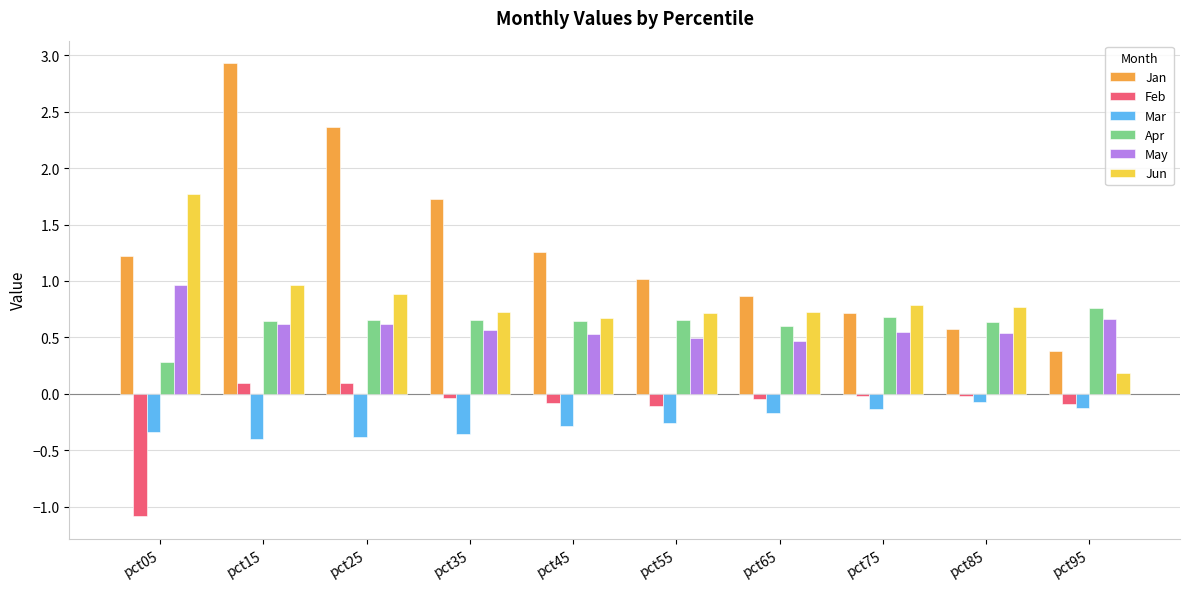

Which series has the widest spread of values?

Jan